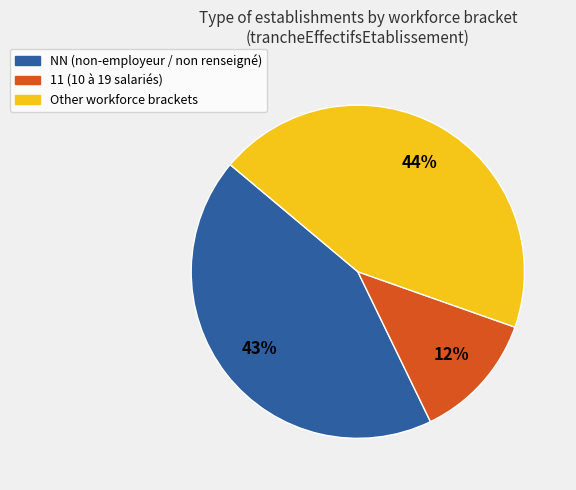

Is there a majority slice in this chart?

No